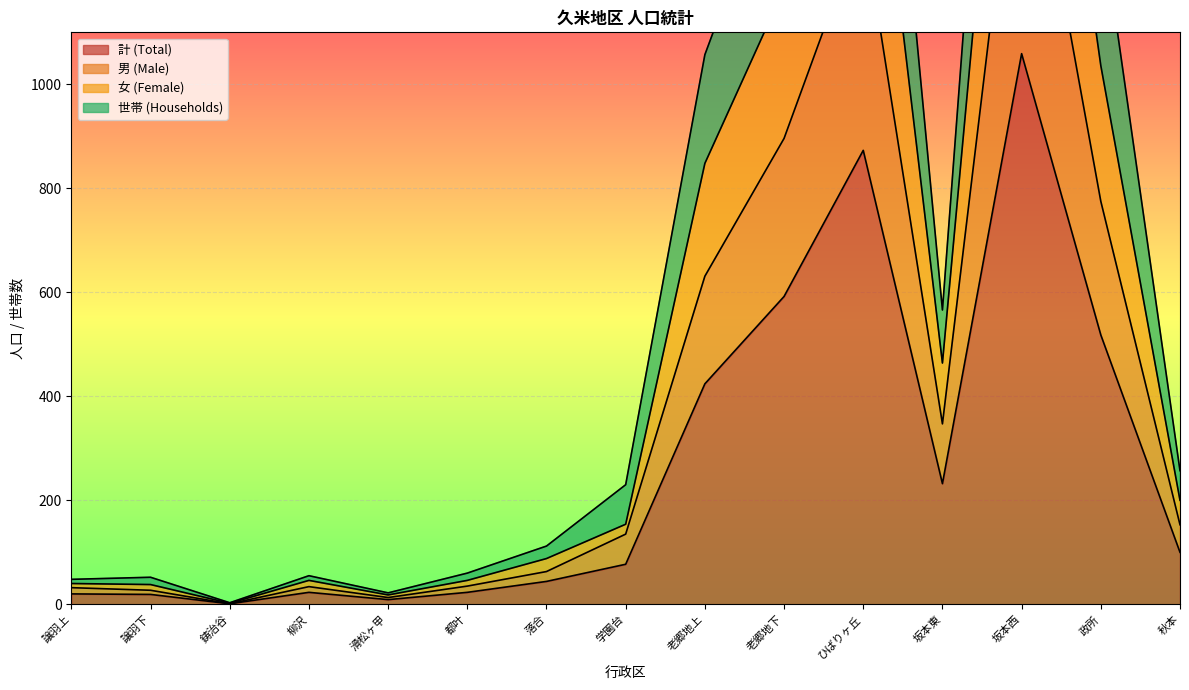

What is the sum of the 世帯 (Households) values at 柳沢 and 政所?

1380